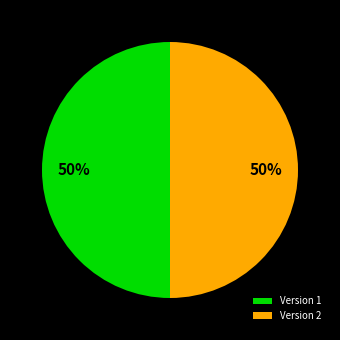

Combined, do Version 2 and Version 1 account for over 50%?

Yes